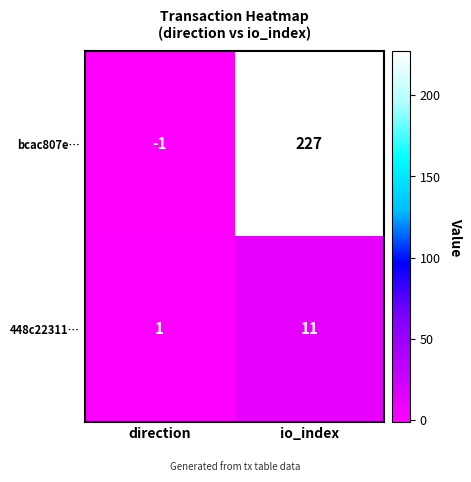

Reading right to left, transcribe all the data shown in this chart.

bcac807e…: 227	-1
448c22311…: 11	1